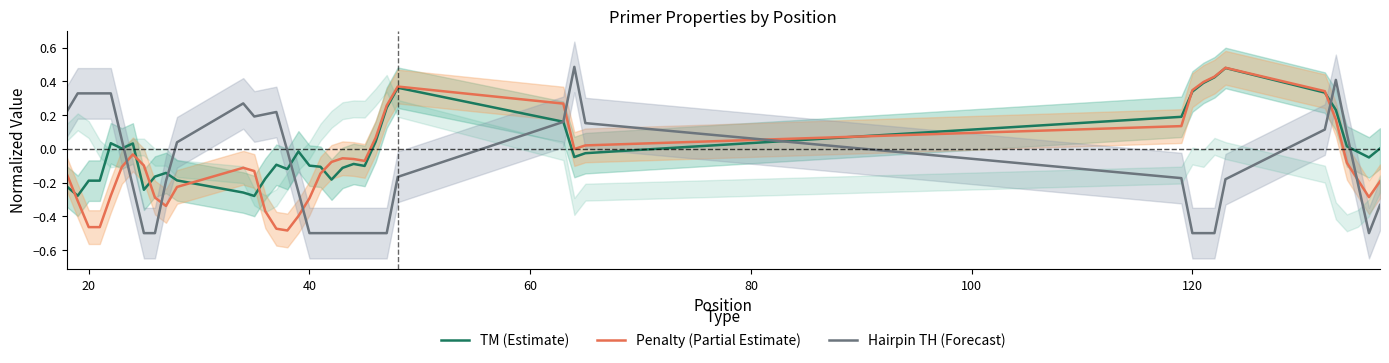

What is the highest value of the Hairpin TH (Forecast) series?

0.5